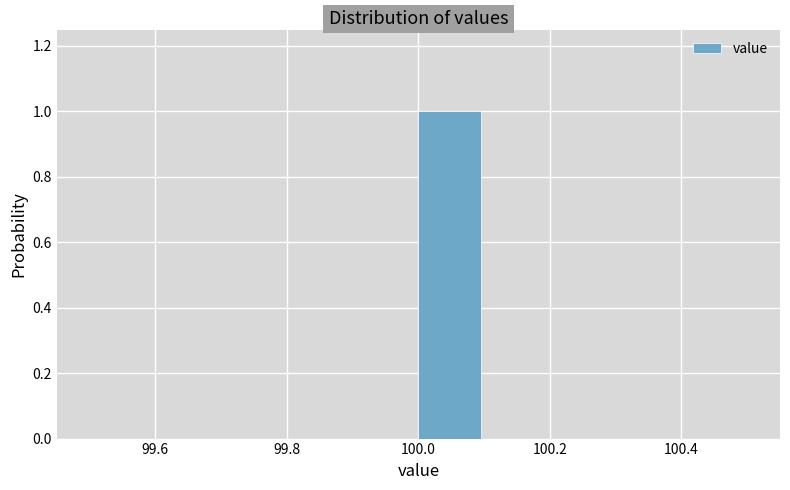

What is the height of the bar covering 100.0 to 100.1 on the x-axis? The values are not printed on the chart, so give them approximately, as read against the axis.

1